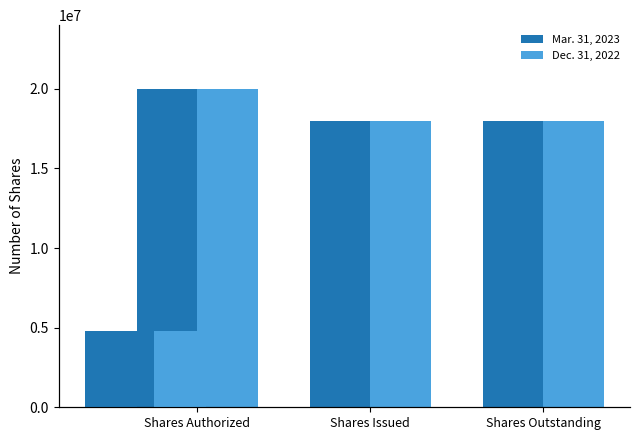

What are all the series names shown in the legend?

Mar. 31, 2023, Dec. 31, 2022